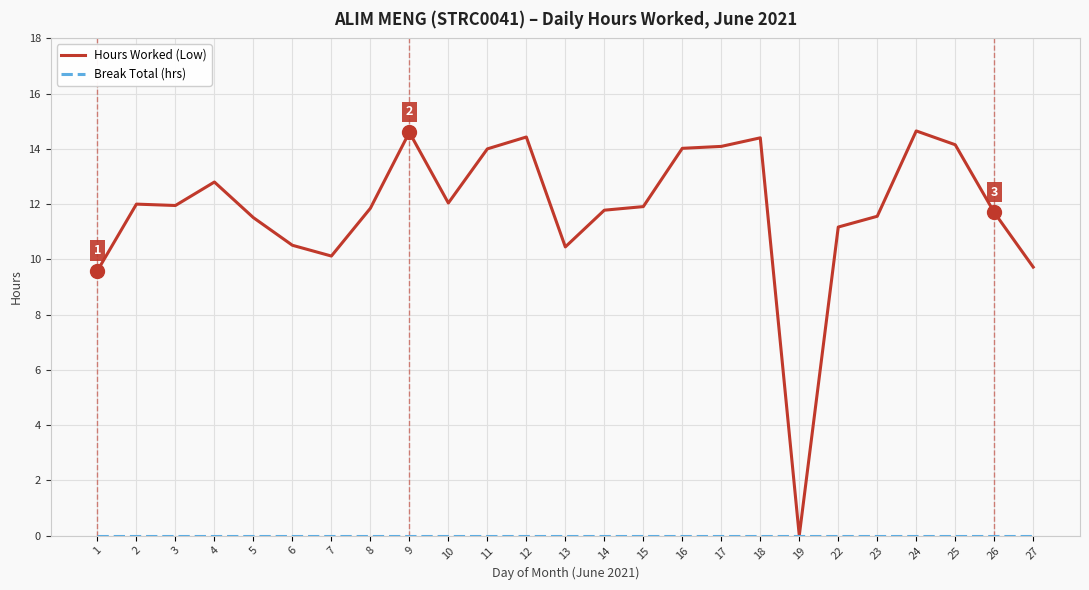

Which series changed the most between 11 and 22?

Hours Worked (Low)